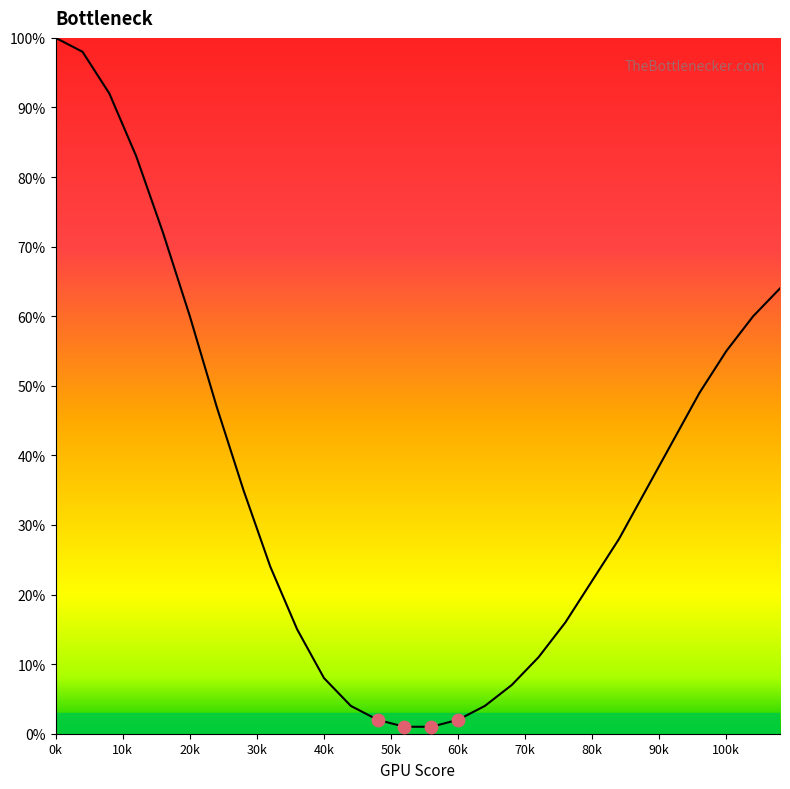

What is the difference between the maximum and minimum values?

99